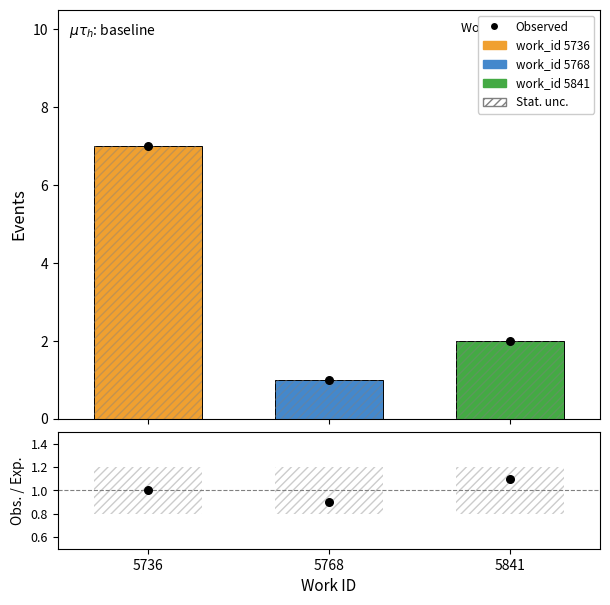

Approximately how many times larger is the value at 5841 compared to 5736?

0.3